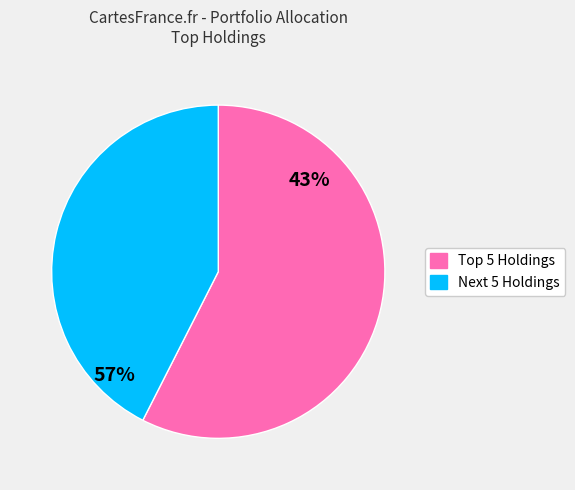

Is there a majority slice in this chart?

Yes